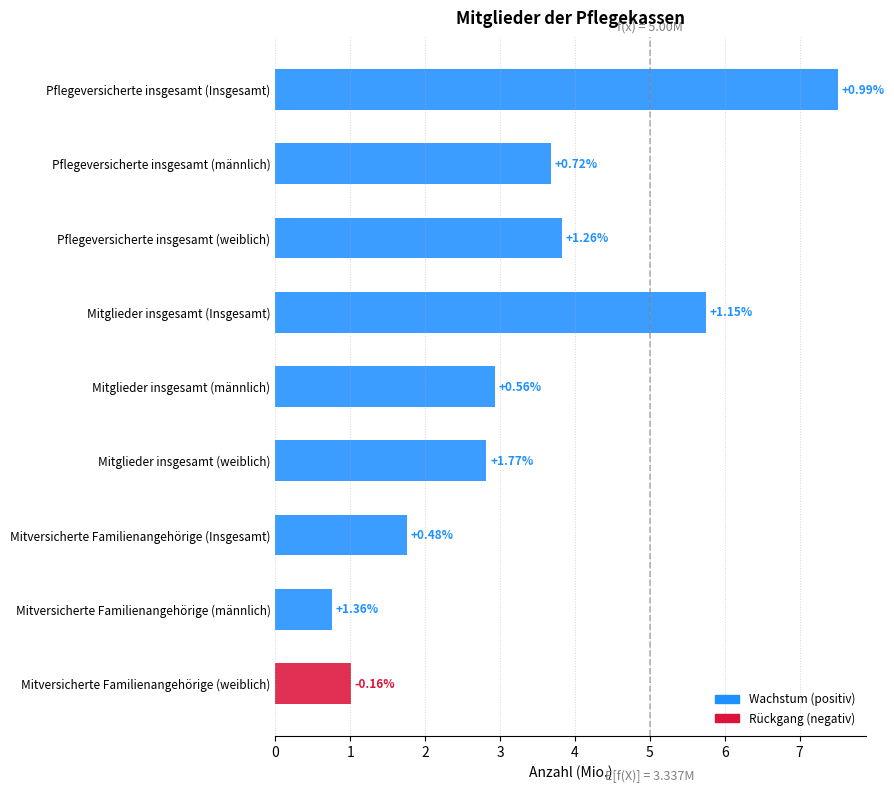

Does the chart contain any negative values?

No